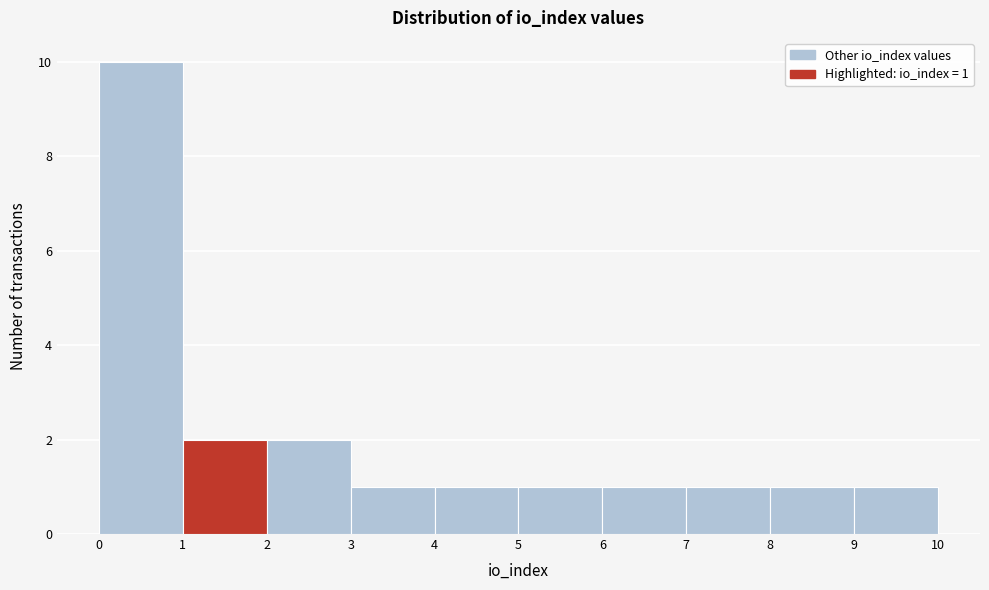

Over which range of the x-axis is the bar tallest?

0 to 1